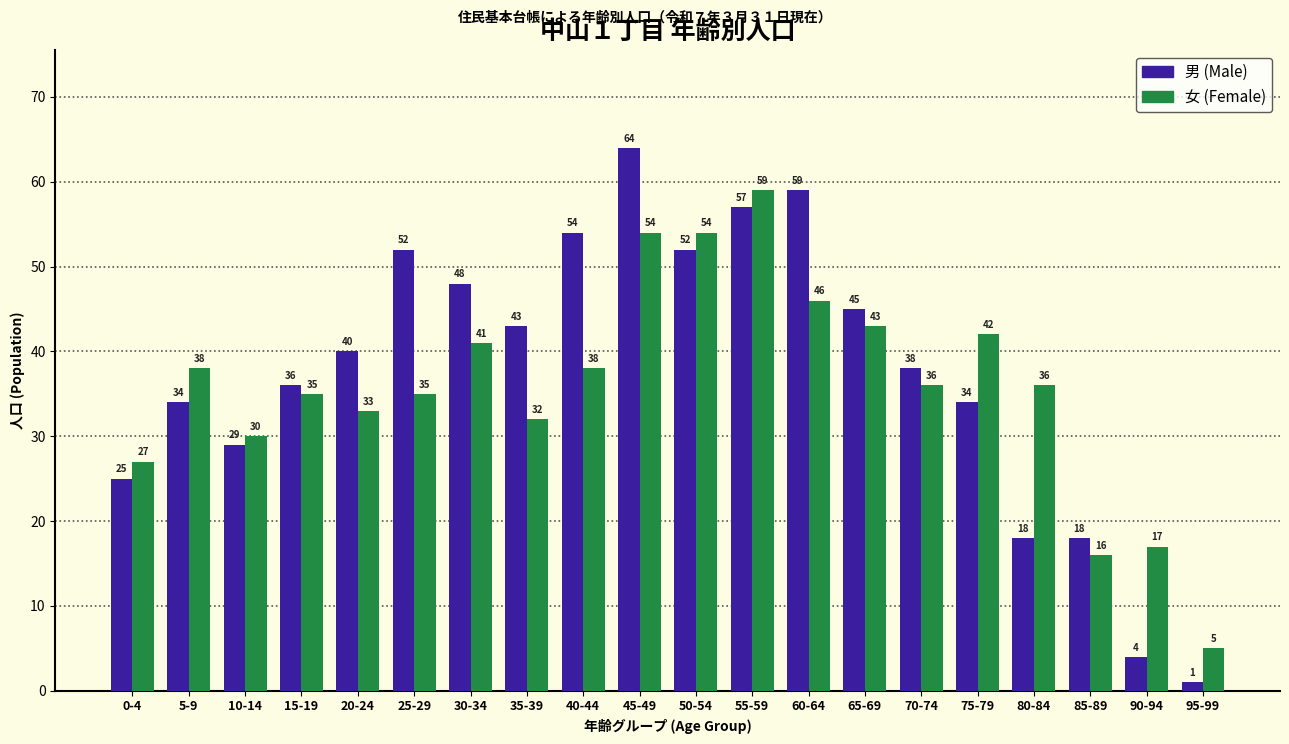

What is the difference between the highest and lowest values at 15-19?

1